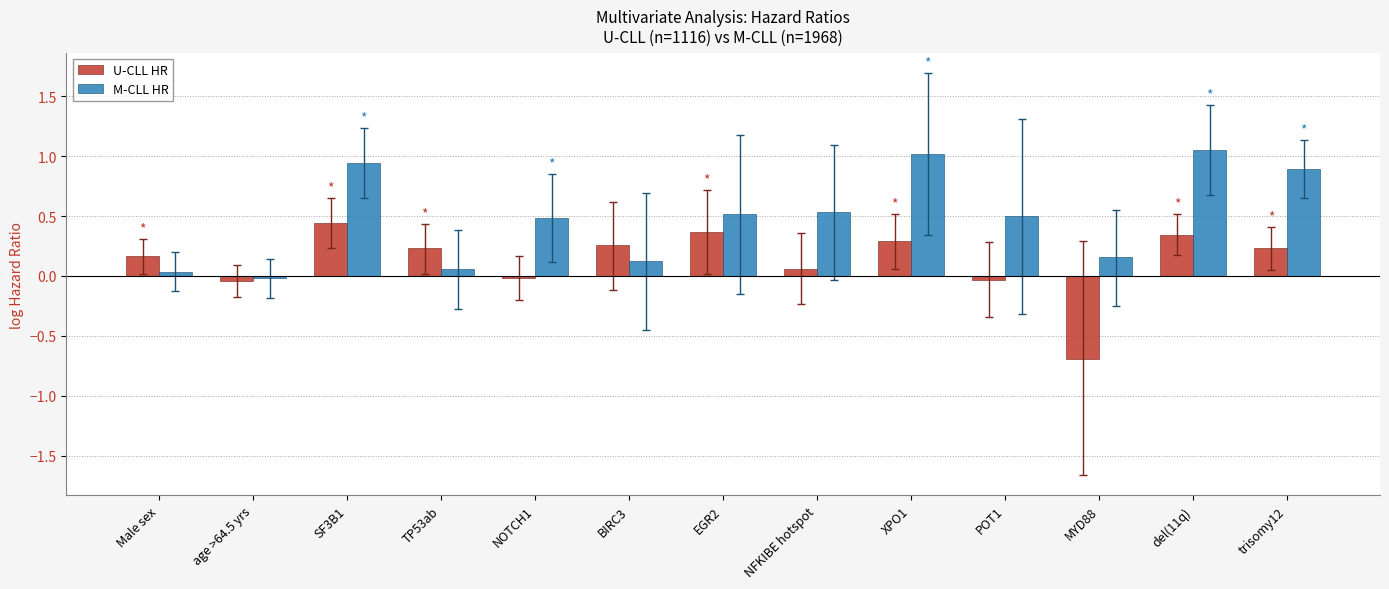

What is the label of the 5th bar from the right?

XPO1